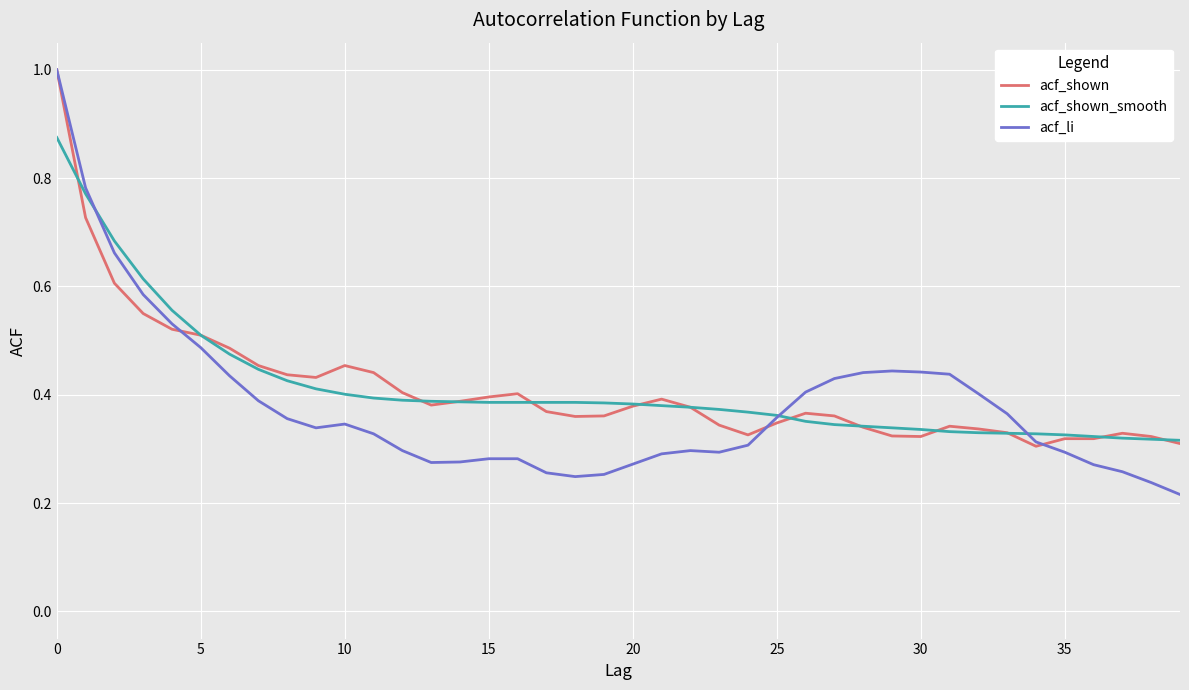

Which series has the largest range (max minus min)?

acf_li